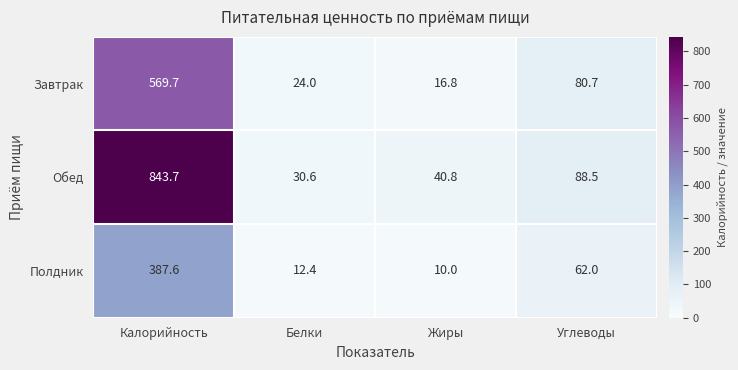

Reading right to left, what are all the values shown in this chart?

Завтрак: 80.7	16.8	24.0	569.7
Обед: 88.5	40.8	30.6	843.7
Полдник: 62.0	10.0	12.4	387.6